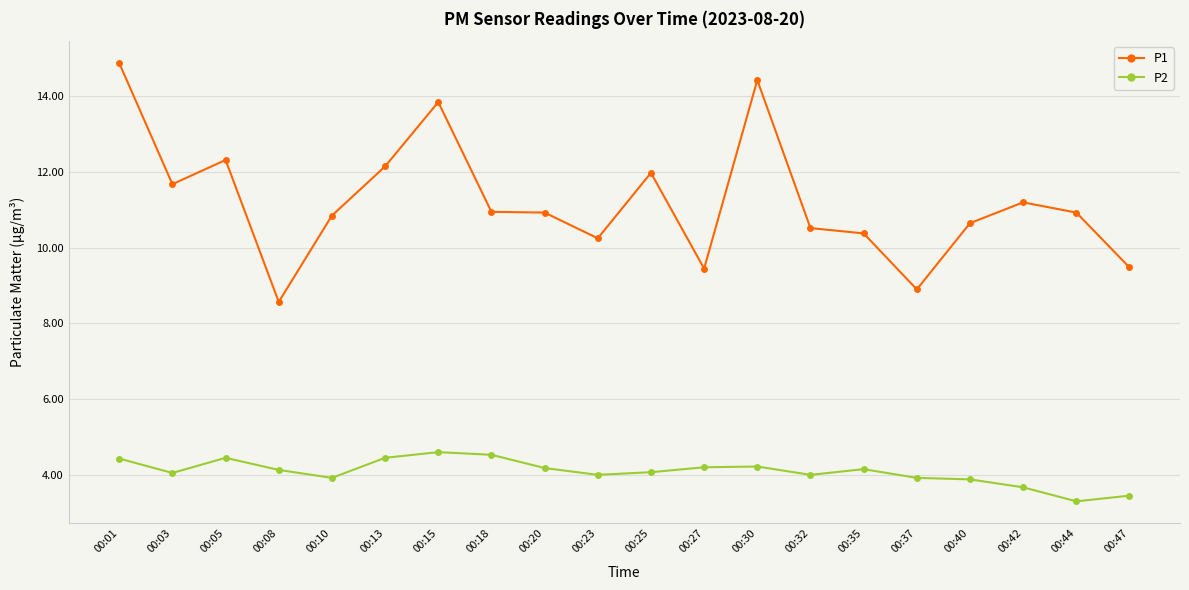

What is the value of the P2 point at the 4th from the left?

4.1